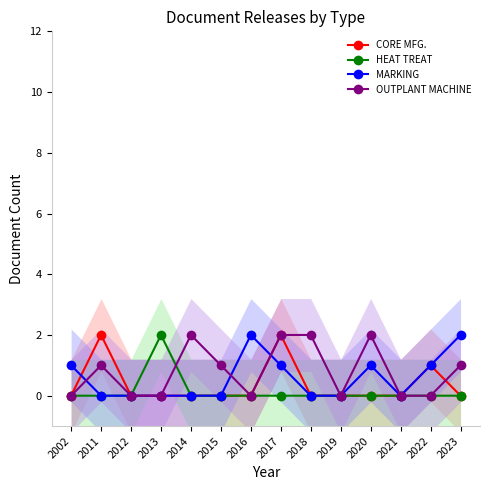

How many categories are shown in the chart?

14